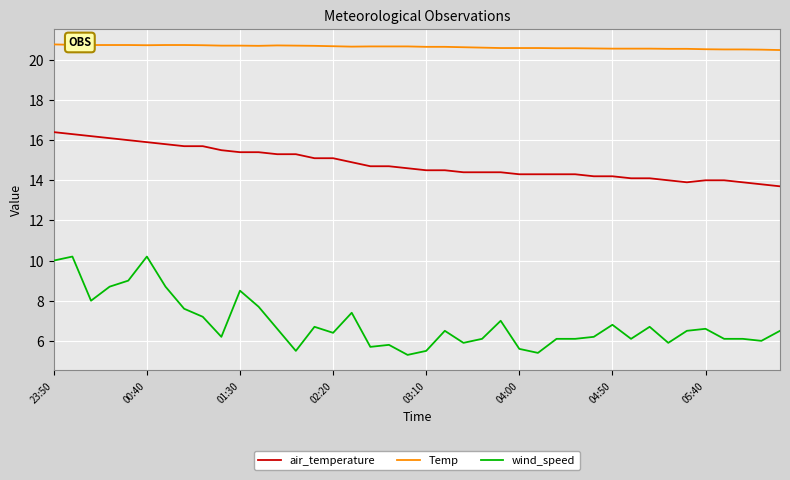

How many categories are shown in the chart?

40